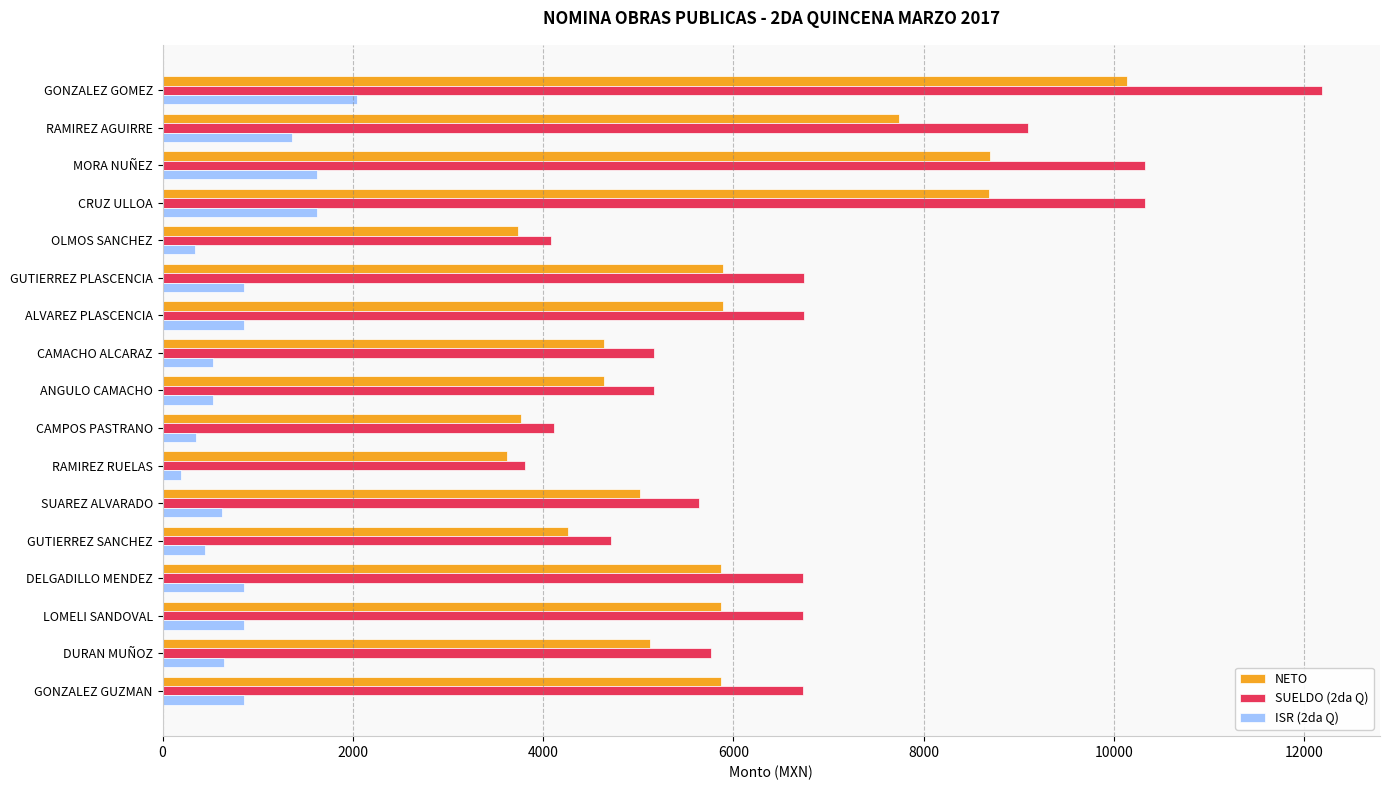

How many distinct data groups are displayed?

3